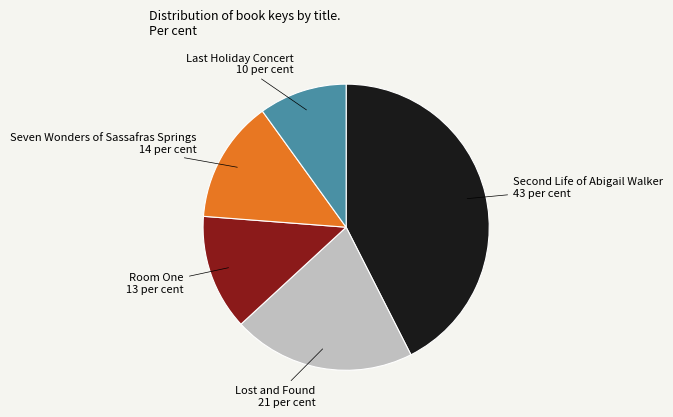

How many segments does this pie chart have?

5